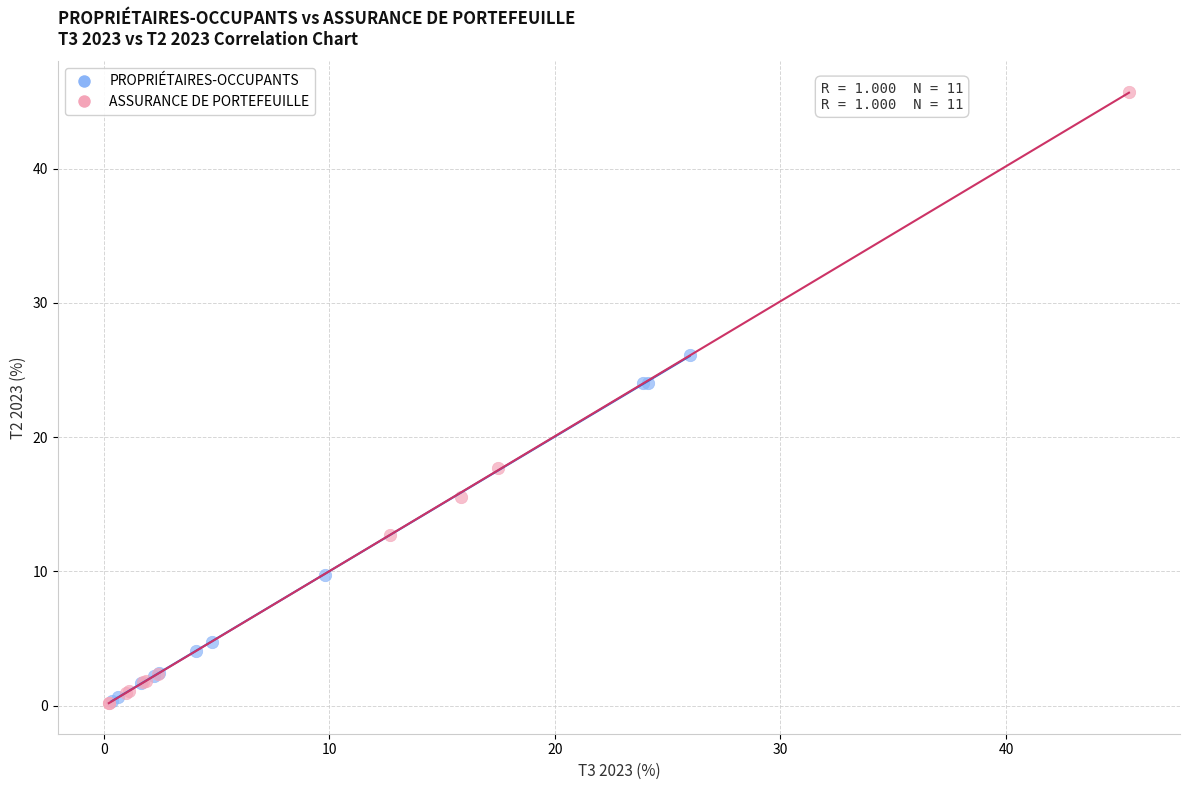

Which series contains the highest Y value?

ASSURANCE DE PORTEFEUILLE